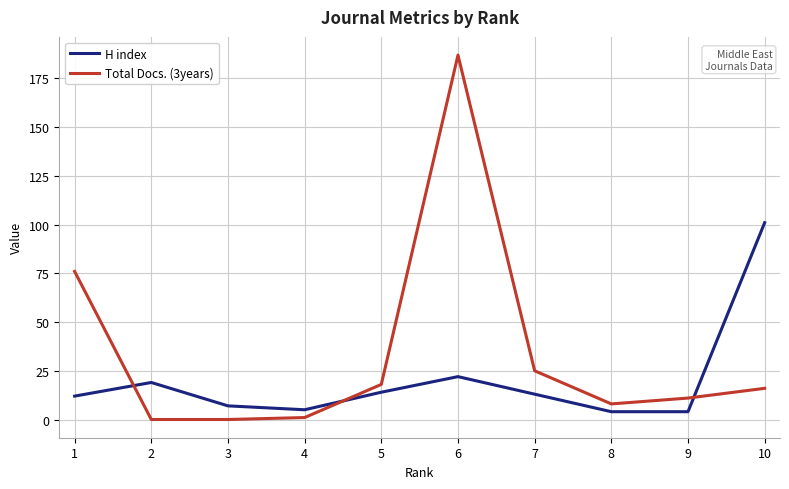

Reading left to right, list all the values displayed in this chart.

H index: 12	19	7	5	14	22	13	4	4	101
Total Docs. (3years): 76	0	0	1	18	187	25	8	11	16